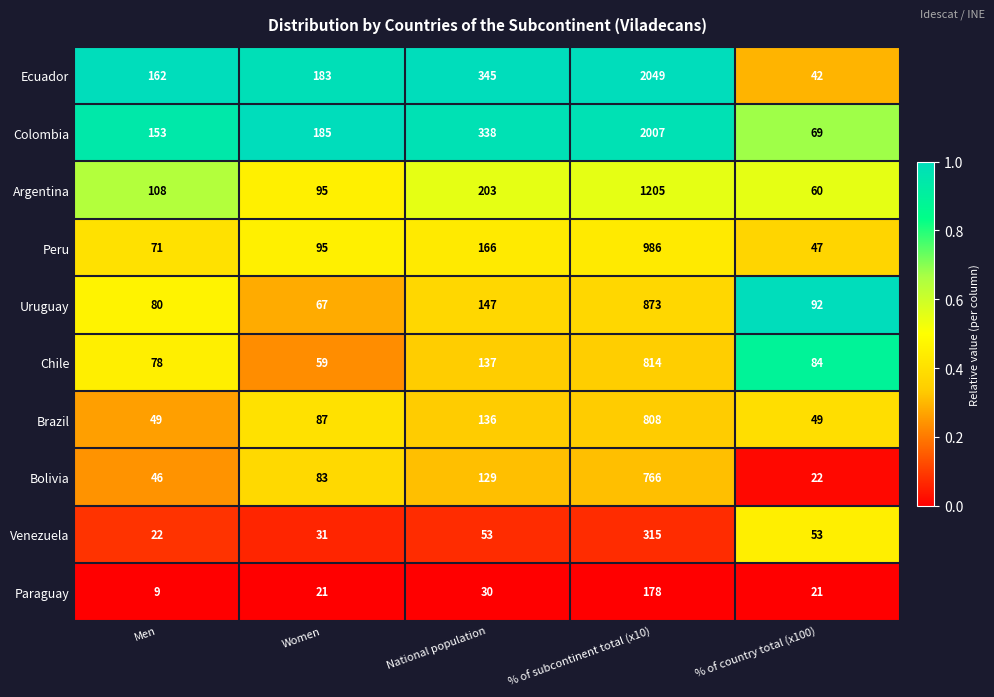

At which category does the chart reach its peak across all series?

% of subcontinent total (x10)